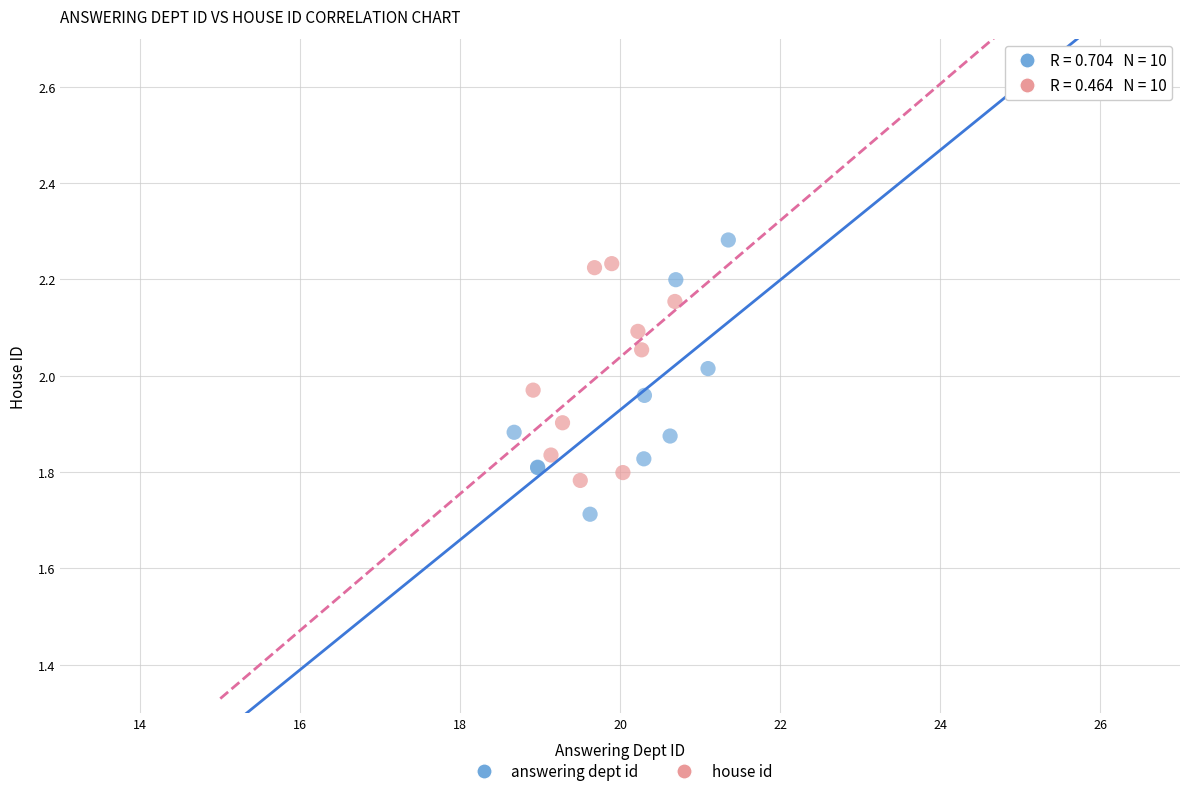

Which series has the widest spread of Y values?

answering dept id